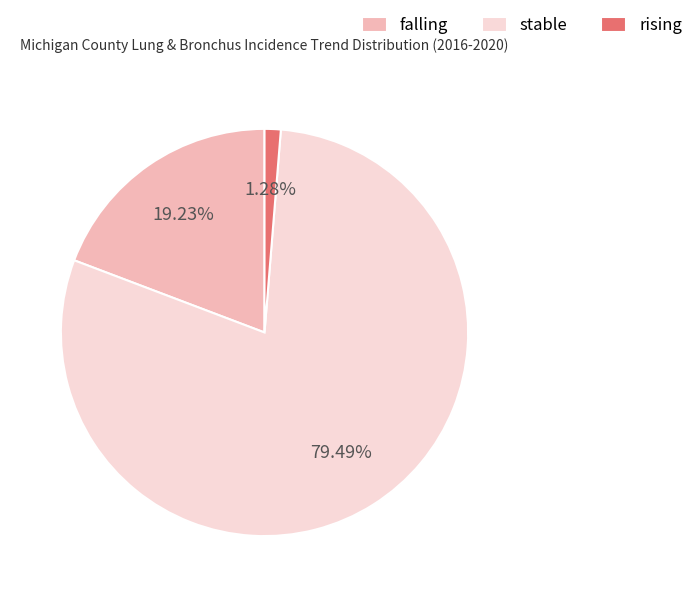

The rising slice represents 1% of the pie. True or false?

True